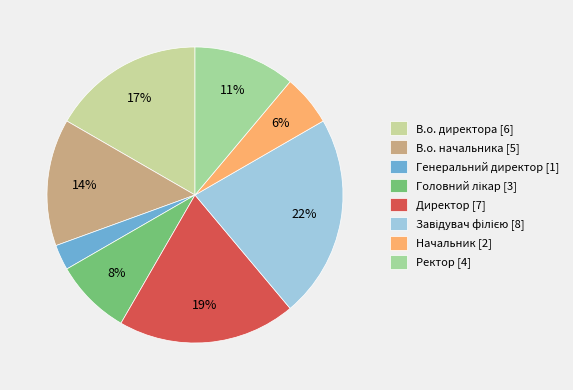

Count the number of slices in the pie.

8